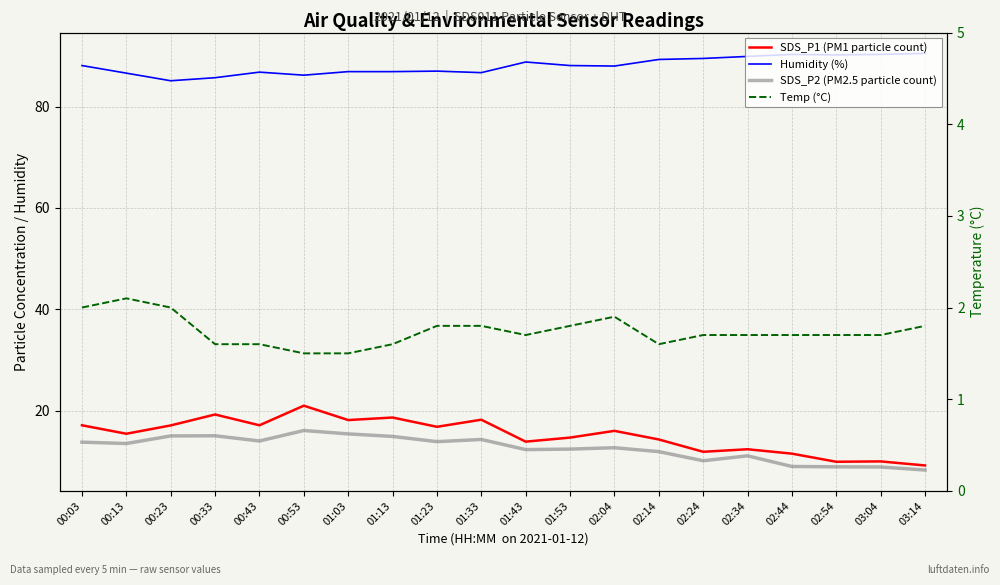

At which category does Temp (°C) reach its first local peak?

00:13